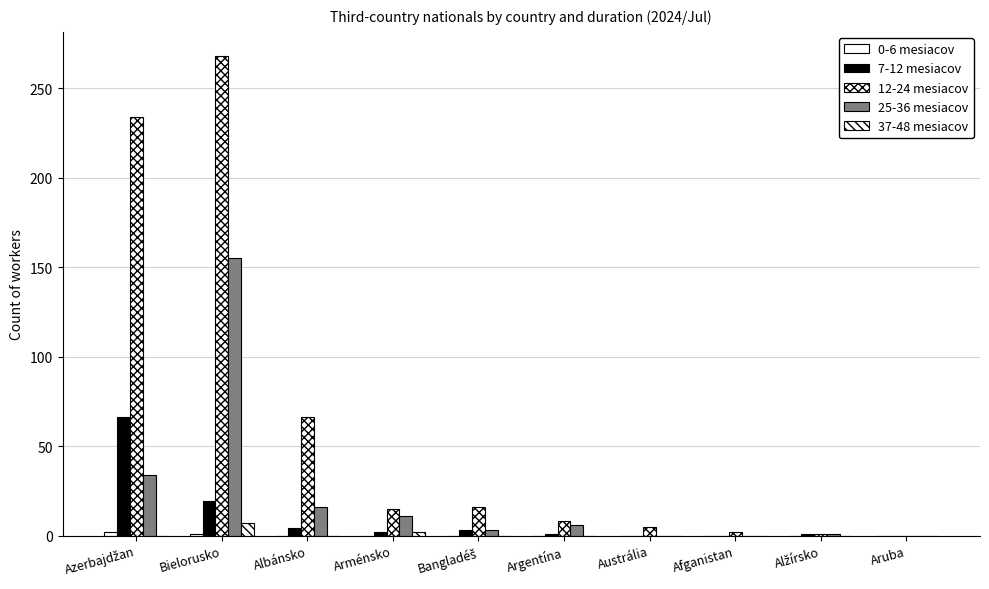

How many groups of bars are there?

10